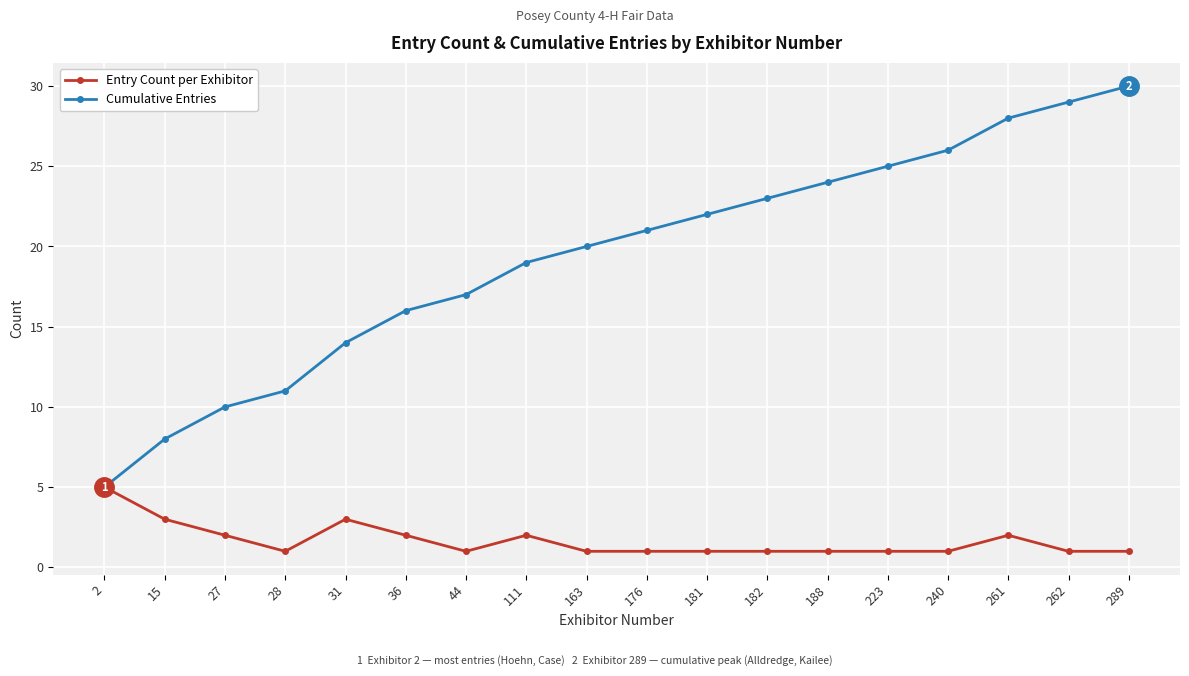

At how many categories does at least one series exceed 1?

18